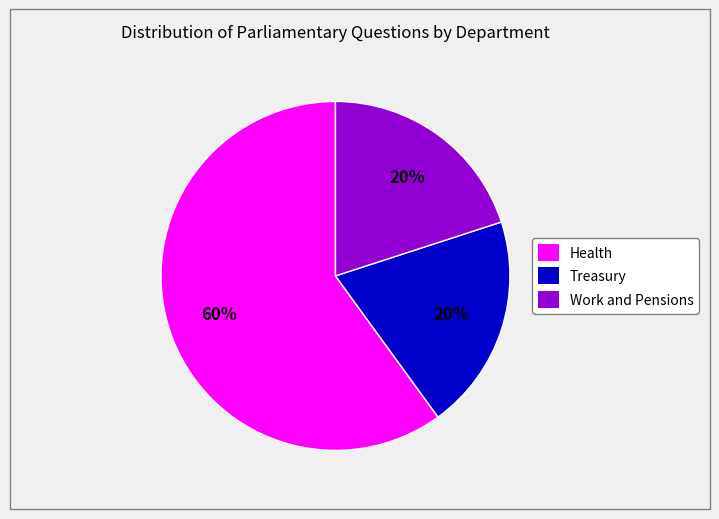

Does any single category account for the majority?

Yes